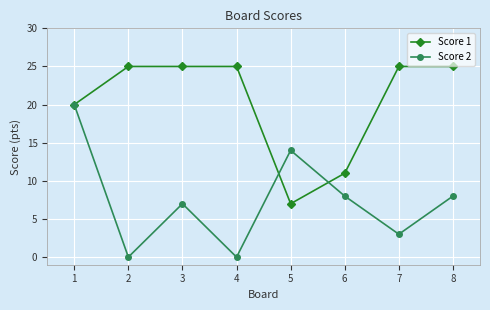

Reading left to right, list all the values displayed in this chart.

Score 1: 20	25	25	25	7	11	25	25
Score 2: 20	0	7	0	14	8	3	8